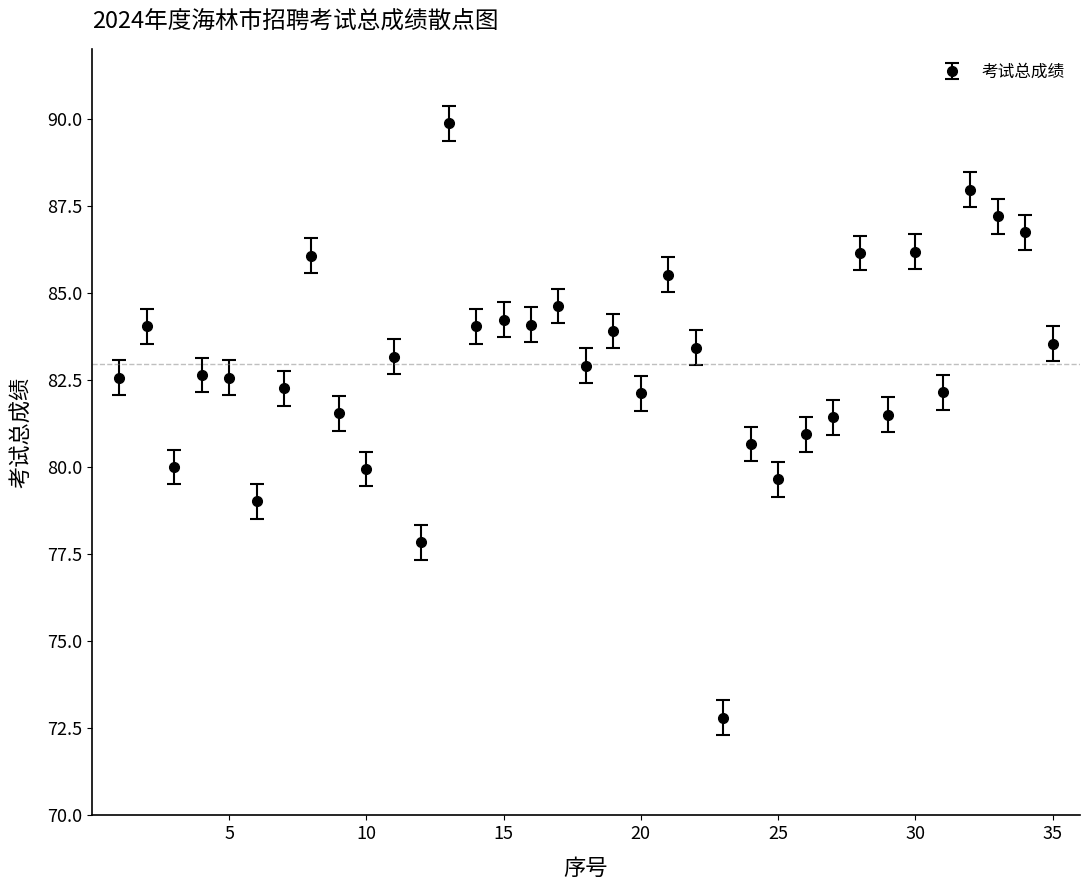

What is the value of the 5th point from the left?

82.6